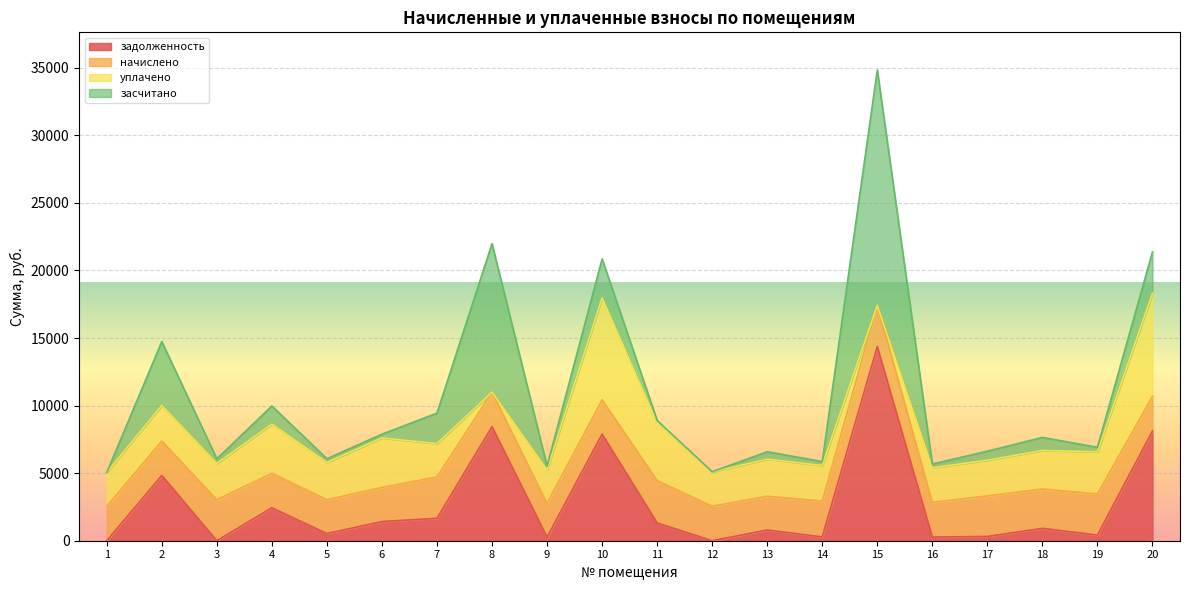

How many times do начислено and задолженность cross each other?

9